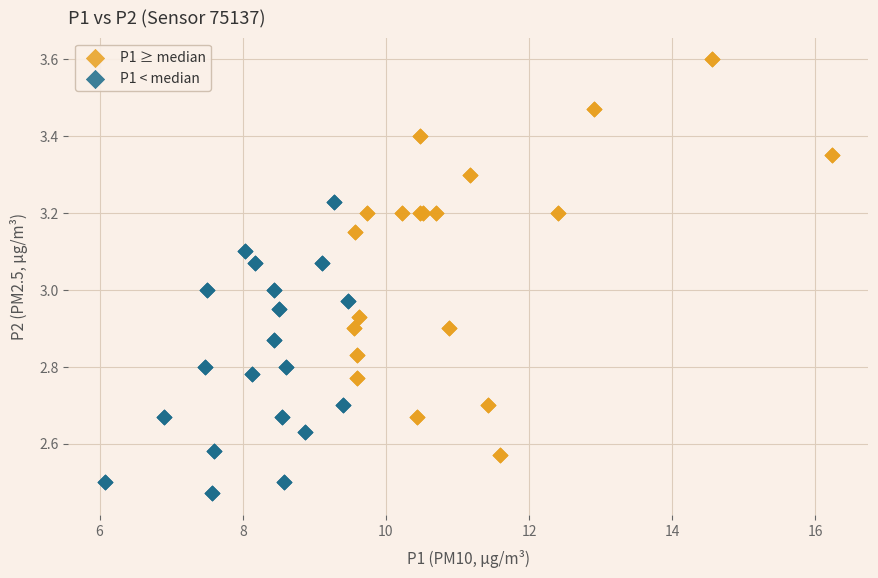

What are all the series names shown in the legend?

P1 ≥ median, P1 < median